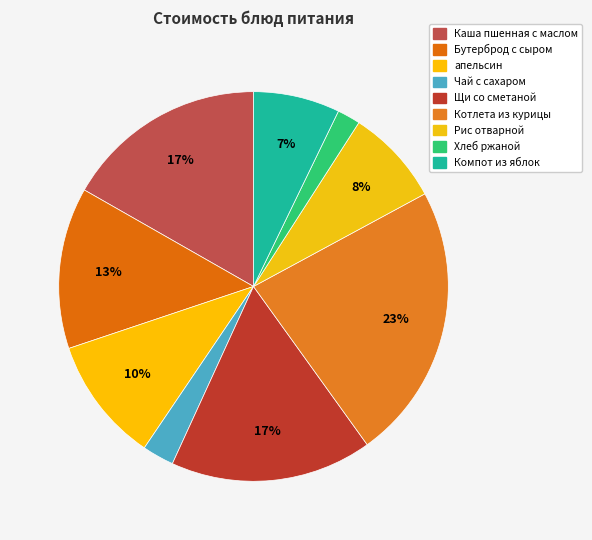

To the nearest percent, what is the difference between the Компот из яблок and Хлеб ржаной slice percentages?

5%